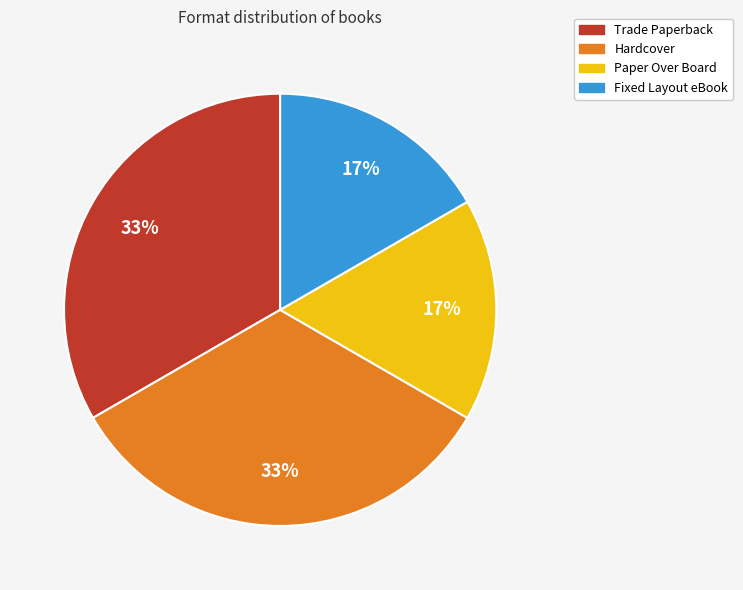

To the nearest percent, what percentage of the pie is Paper Over Board?

17%